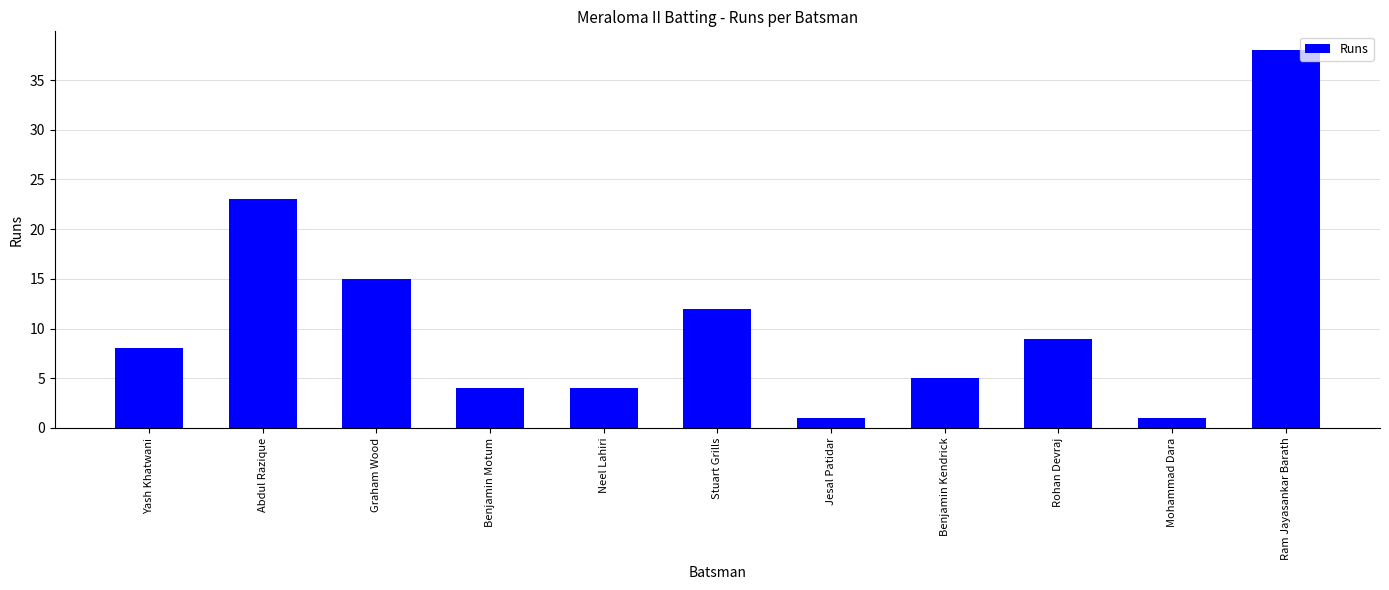

What is the label of the 3rd bar from the left?

Graham Wood